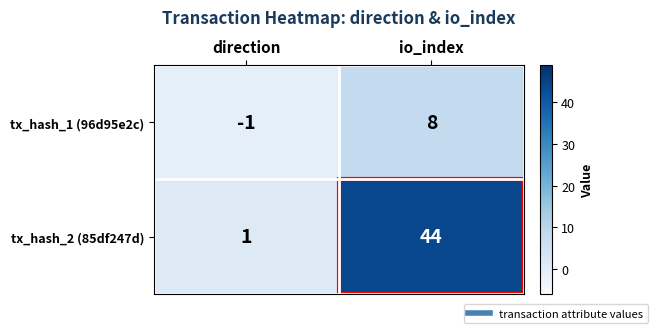

How many data points does each series have?

2